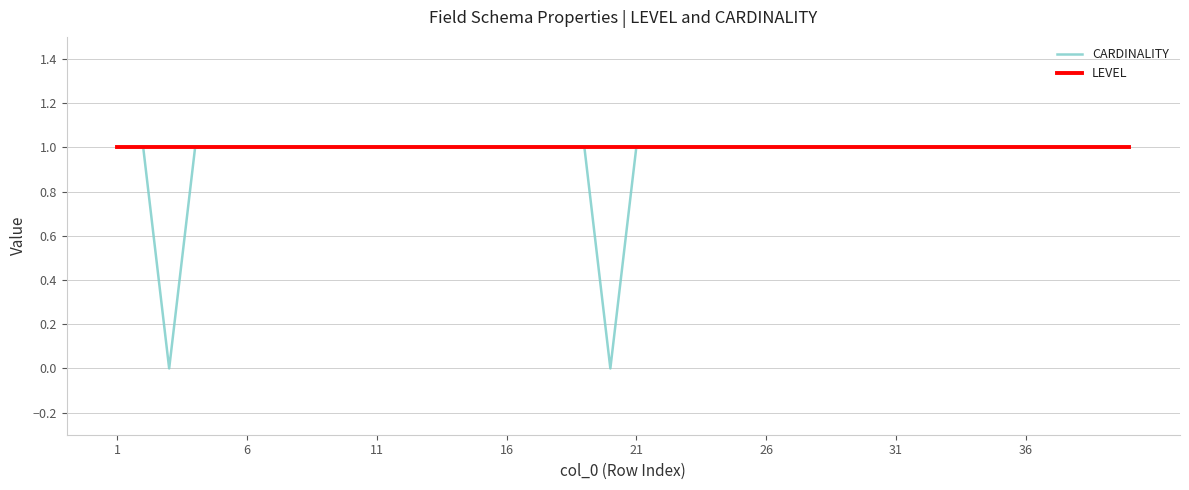

Which series has the widest spread of values?

CARDINALITY